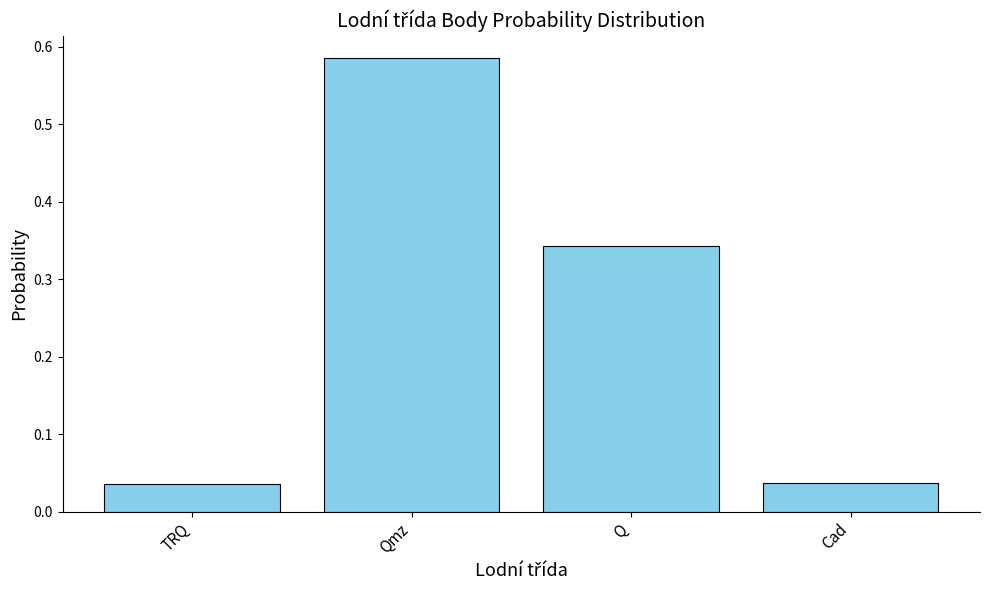

What is the sum of the values at Q and Qmz?

0.9